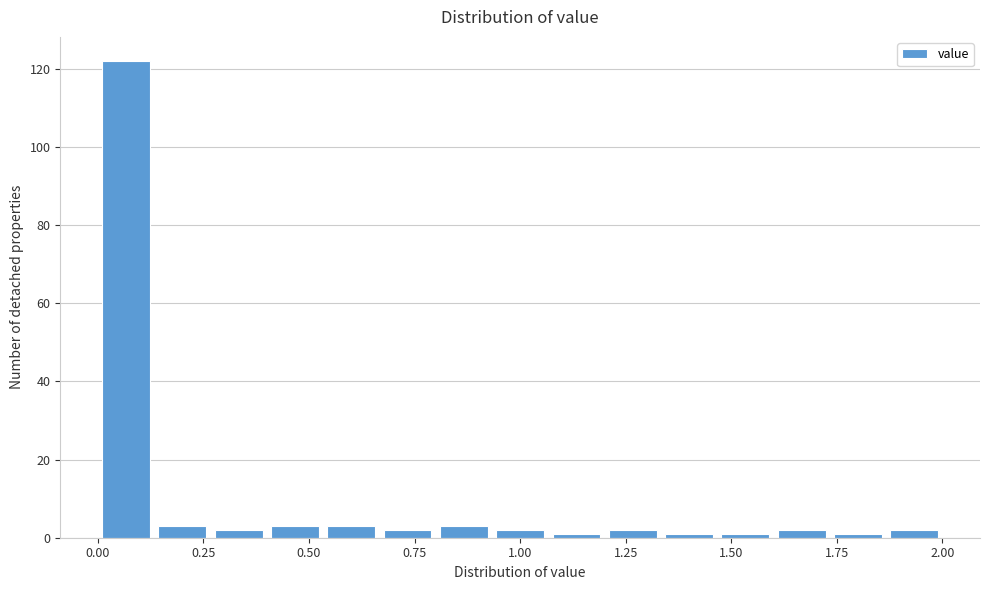

Read against the x-axis, roughly where is the centre of the tallest bar?

0.05